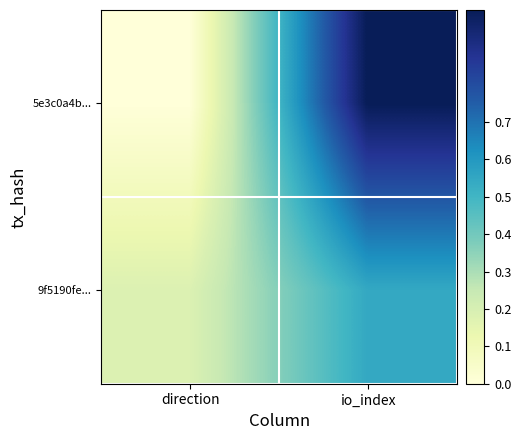

Count the number of categories in the chart.

2